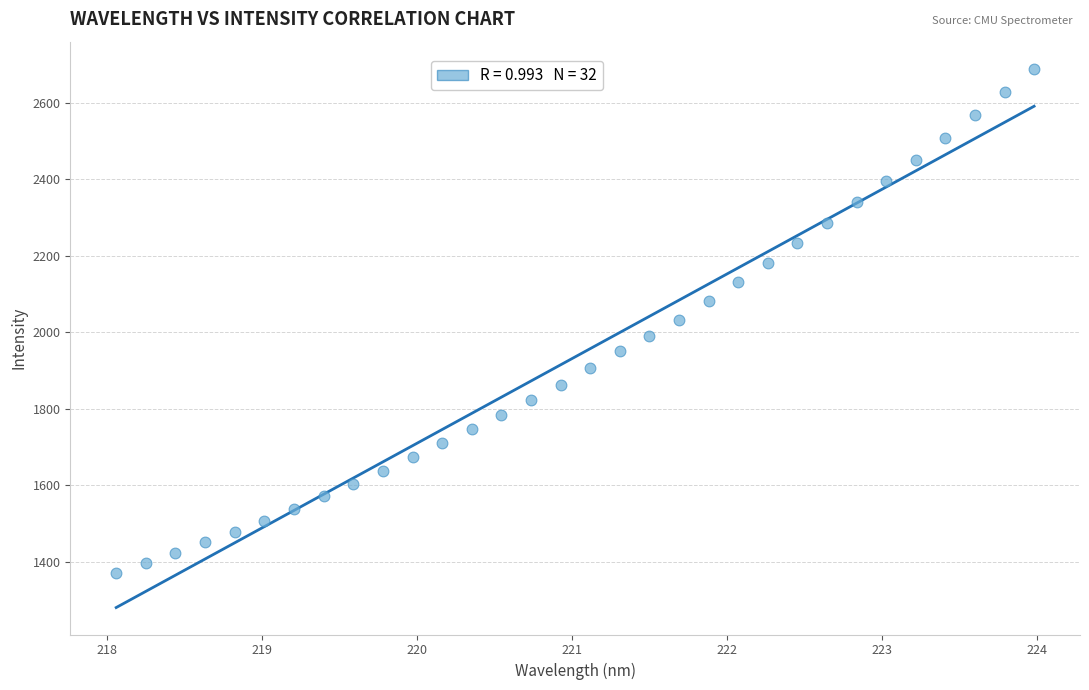

What is the range of Y values (max minus min)?

1318.1